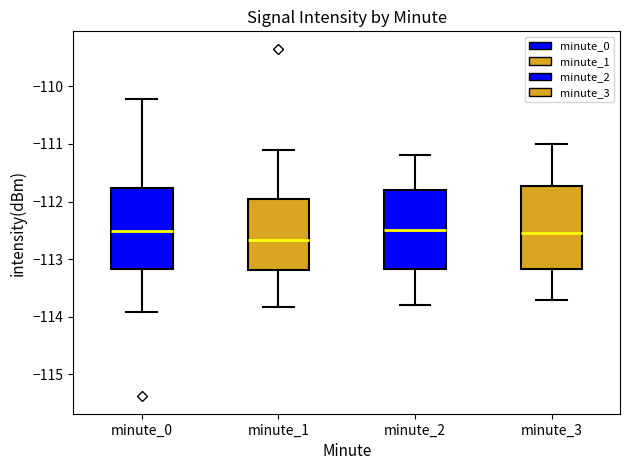

Reading left to right, read every box against the y-axis: the position of its median line, the range the box covers, and the ends of its whiskers. The values are not printed on the chart, so give them approximately, as read against the axis.

minute_0: median -112.5, box -113.2 to -111.8, whiskers -113.9 to -110.2
minute_1: median -112.7, box -113.2 to -111.9, whiskers -113.8 to -111.1
minute_2: median -112.5, box -113.2 to -111.8, whiskers -113.8 to -111.2
minute_3: median -112.5, box -113.2 to -111.7, whiskers -113.7 to -111.0